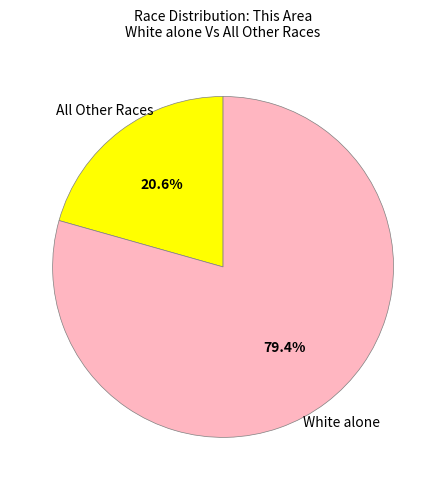

Rank the categories by value from lowest to highest.

All Other Races, White alone